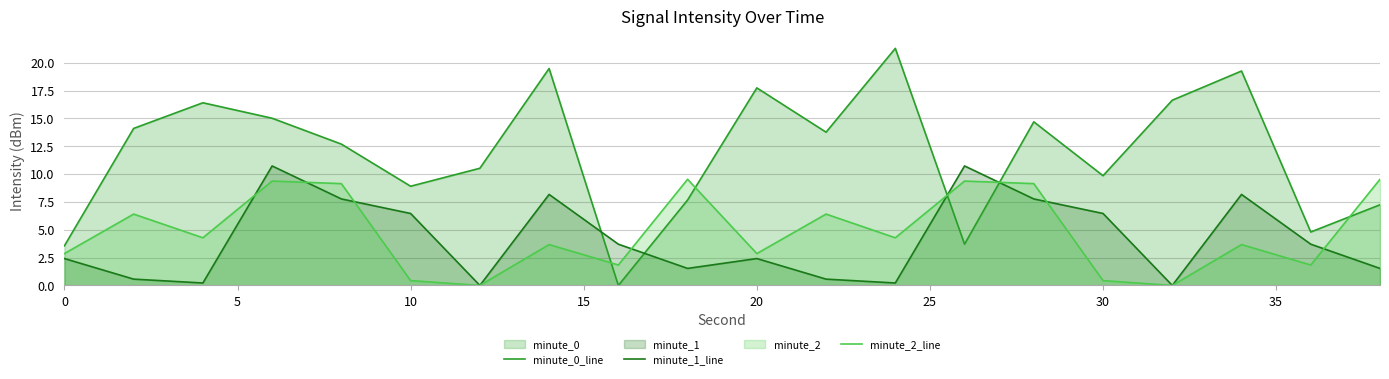

Reading left to right, extract all data points from this chart.

minute_0_line: 3.6	14.1	16.4	15.0	12.7	8.9	10.5	19.5	0.0	7.7	17.7	13.8	21.3	3.7	14.7	9.9	16.6	19.3	4.8	7.2
minute_1_line: 2.4	0.6	0.2	10.7	7.8	6.5	0.0	8.2	3.7	1.5	2.4	0.6	0.2	10.7	7.8	6.5	0.0	8.2	3.7	1.5
minute_2_line: 2.9	6.4	4.3	9.4	9.1	0.4	0.0	3.7	1.8	9.5	2.9	6.4	4.3	9.4	9.1	0.4	0.0	3.7	1.8	9.5